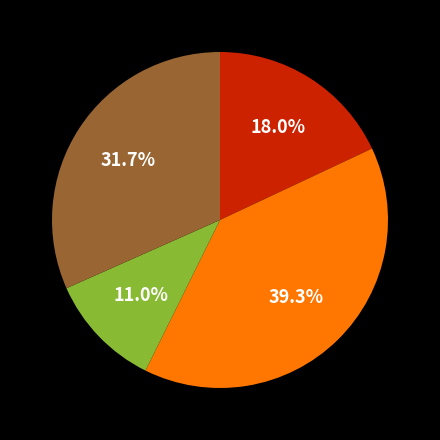

Is there any slice that represents more than half of the pie?

No